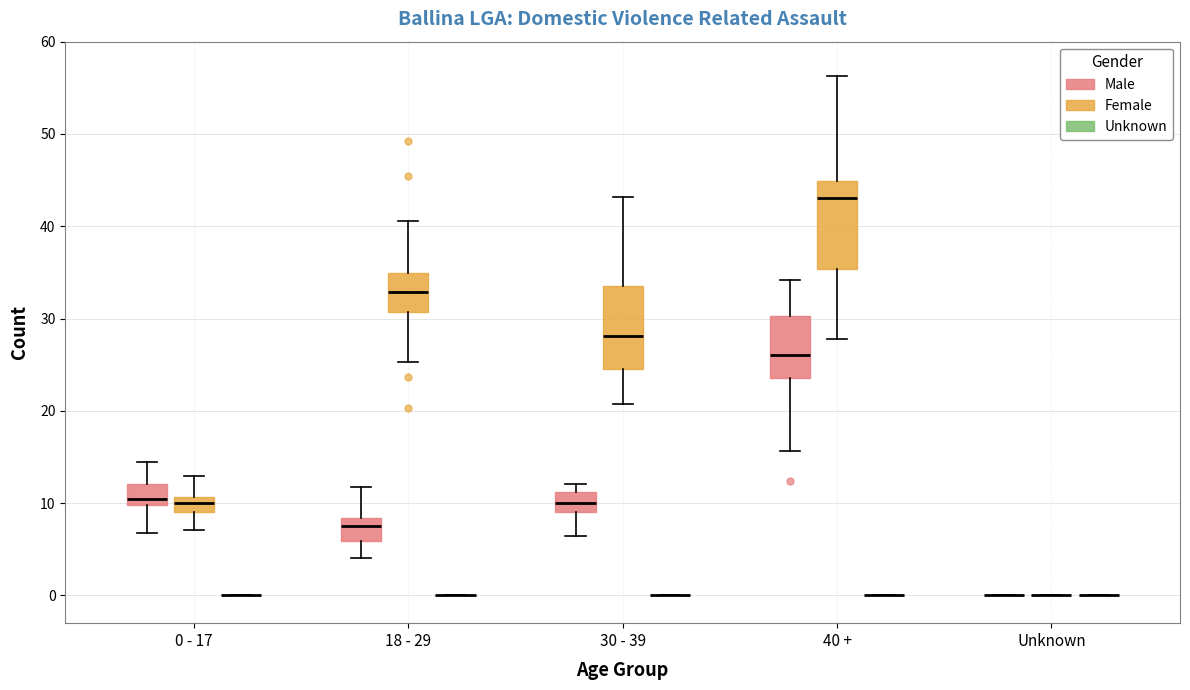

Reading left to right, read every box against the y-axis: the position of its median line, the range the box covers, and the ends of its whiskers. The values are not printed on the chart, so give them approximately, as read against the axis.

0 - 17 (Male): median 10 (just above the box's lower edge), box 10 to 12, whiskers 7 to 14
0 - 17 (Female): median 10, box 9 to 11, whiskers 7 to 13
0 - 17 (Unknown): box collapsed to a line at 0, whiskers 0 to 0
18 - 29 (Male): median 8 (just below the box's upper edge), box 6 to 8, whiskers 4 to 12
18 - 29 (Female): median 33, box 31 to 35, whiskers 25 to 41
18 - 29 (Unknown): box collapsed to a line at 0, whiskers 0 to 0
30 - 39 (Male): median 10, box 9 to 11, whiskers 6 to 12
30 - 39 (Female): median 28, box 24 to 34, whiskers 21 to 43
30 - 39 (Unknown): box collapsed to a line at 0, whiskers 0 to 0
40 + (Male): median 26, box 24 to 30, whiskers 16 to 34
40 + (Female): median 43, box 35 to 45, whiskers 28 to 56
40 + (Unknown): box collapsed to a line at 0, whiskers 0 to 0
Unknown (Male): box collapsed to a line at 0, whiskers 0 to 0
Unknown (Female): box collapsed to a line at 0, whiskers 0 to 0
Unknown (Unknown): box collapsed to a line at 0, whiskers 0 to 0